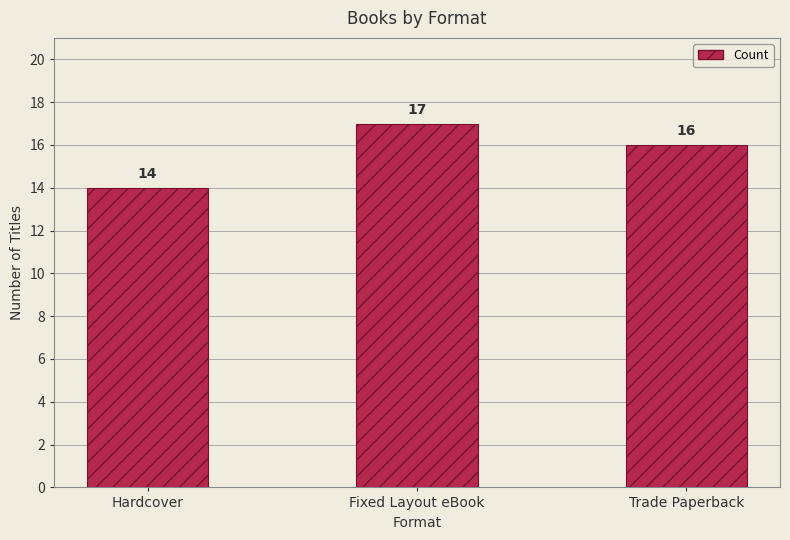

Which has a higher value, Hardcover or Trade Paperback?

Trade Paperback